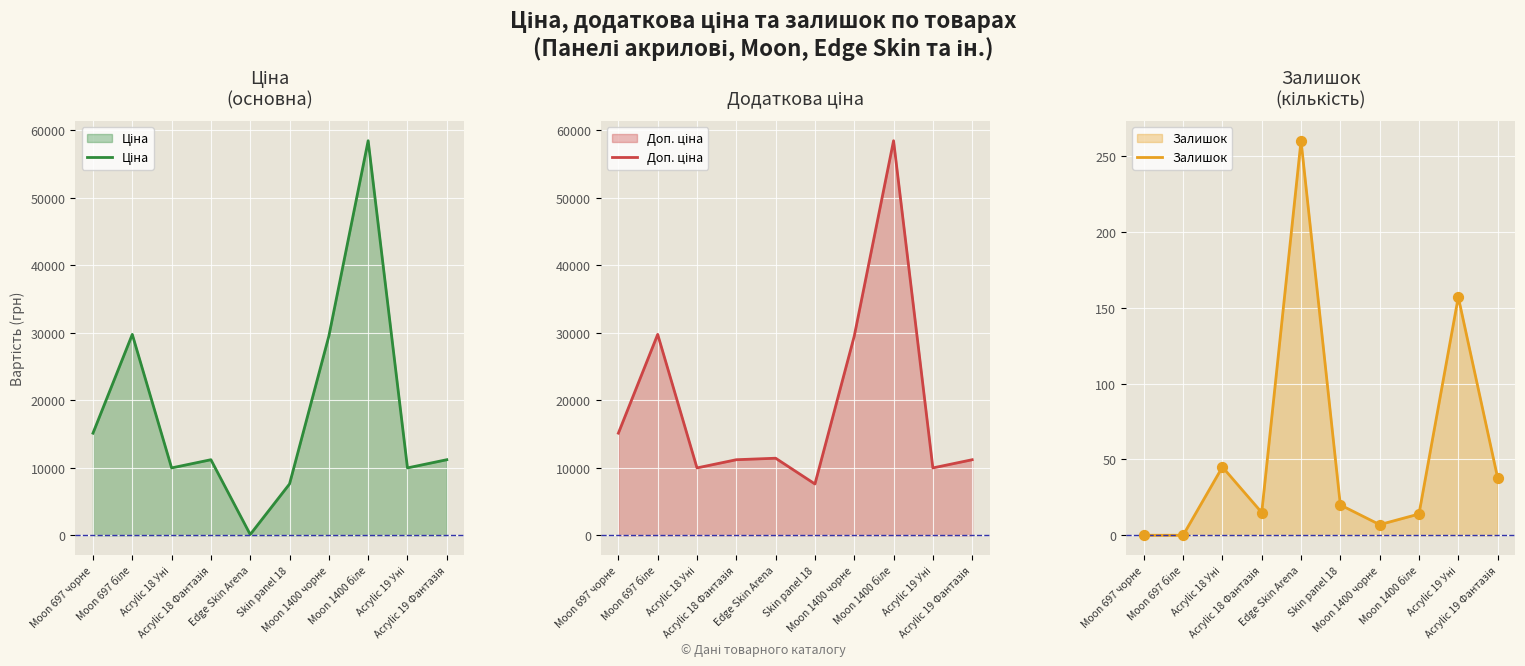

Which series contains the lowest Y value?

Залишок